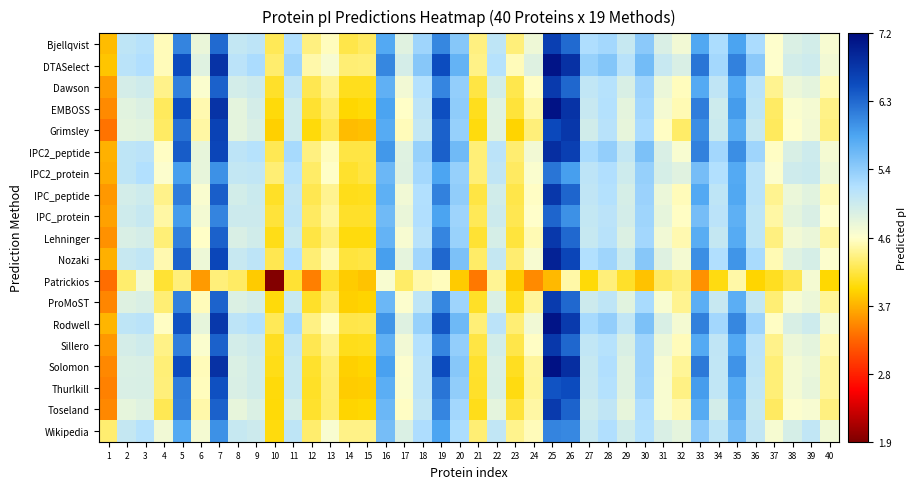

Reading right to left, list all the values displayed in this chart.

Bjellqvist: 40=4.6	39=4.9	38=4.9	37=4.6	36=5.3	35=5.9	34=5.2	33=5.8	32=4.7	31=4.9	30=5.5	29=5.0	28=5.3	27=5.2	26=6.3	25=6.7	24=4.7	23=4.3	22=5.1	21=4.3	20=5.5	19=6.1	18=5.3	17=4.8	16=5.8	15=4.2	14=4.1	13=4.5	12=4.3	11=5.2	10=4.2	9=5.1	8=5.1	7=6.3	6=4.7	5=6.1	4=4.5	3=5.2	2=5.1	1=3.7
DTASelect: 40=4.7	39=5.0	38=4.9	37=4.6	36=5.5	35=6.1	34=5.3	33=6.2	32=4.9	31=5.0	30=5.6	29=5.2	28=5.5	27=5.4	26=6.8	25=7.1	24=4.8	23=4.5	22=5.2	21=4.3	20=5.7	19=6.5	18=5.5	17=4.9	16=6.1	15=4.3	14=4.3	13=4.6	12=4.4	11=5.3	10=4.2	9=5.3	8=5.1	7=6.8	6=4.8	5=6.5	4=4.5	3=5.2	2=5.1	1=3.8
Dawson: 40=4.5	39=4.8	38=4.7	37=4.4	36=5.1	35=5.8	34=5.1	33=5.8	32=4.5	31=4.7	30=5.3	29=4.9	28=5.2	27=5.1	26=6.3	25=6.7	24=4.5	23=4.1	22=4.9	21=4.1	20=5.4	19=6.1	18=5.2	17=4.7	16=5.7	15=4.0	14=4.0	13=4.4	12=4.2	11=5.1	10=4.0	9=5.0	8=4.9	7=6.4	6=4.6	5=6.1	4=4.3	3=5.0	2=4.9	1=3.5
EMBOSS: 40=4.3	39=4.6	38=4.6	37=4.2	36=5.1	35=5.9	34=5.0	33=6.2	32=4.5	31=4.6	30=5.3	29=4.8	28=5.2	27=5.0	26=6.8	25=7.1	24=4.4	23=4.1	22=4.8	21=4.0	20=5.4	19=6.5	18=5.1	17=4.5	16=5.9	15=3.9	14=3.9	13=4.3	12=4.0	11=5.0	10=3.9	9=4.9	8=4.8	7=6.8	6=4.5	5=6.5	4=4.2	3=4.9	2=4.8	1=3.4
Grimsley: 40=4.3	39=4.7	38=4.5	37=4.2	36=5.0	35=5.8	34=5.0	33=6.0	32=4.2	31=4.5	30=5.3	29=4.7	28=5.2	27=5.0	26=6.8	25=6.6	24=4.3	23=3.9	22=4.8	21=3.9	20=5.4	19=6.4	18=5.1	17=4.5	16=5.8	15=3.7	14=3.7	13=4.2	12=3.9	11=5.0	10=3.8	9=4.9	8=4.8	7=6.6	6=4.4	5=6.3	4=4.2	3=4.8	2=4.8	1=3.3
IPC2_peptide: 40=4.6	39=5.0	38=4.9	37=4.5	36=5.3	35=6.0	34=5.3	33=6.1	32=4.6	31=4.9	30=5.6	29=5.1	28=5.4	27=5.3	26=6.7	25=6.8	24=4.7	23=4.3	22=5.1	21=4.3	20=5.6	19=6.4	18=5.4	17=4.8	16=6.0	15=4.1	14=4.1	13=4.5	12=4.3	11=5.3	10=4.2	9=5.2	8=5.1	7=6.6	6=4.7	5=6.4	4=4.5	3=5.1	2=5.1	1=3.7
IPC2_protein: 40=4.7	39=5.0	38=5.0	37=4.6	36=5.1	35=5.8	34=5.2	33=5.6	32=4.8	31=4.9	30=5.4	29=5.0	28=5.2	27=5.1	26=5.9	25=6.2	24=4.6	23=4.2	22=5.1	21=4.3	20=5.4	19=5.9	18=5.3	17=4.8	16=5.7	15=4.1	14=4.0	13=4.5	12=4.2	11=5.2	10=4.3	9=5.1	8=5.1	7=6.0	6=4.7	5=5.9	4=4.6	3=5.2	2=5.1	1=3.6
IPC_peptide: 40=4.5	39=4.8	38=4.7	37=4.4	36=5.1	35=5.8	34=5.1	33=5.8	32=4.5	31=4.7	30=5.4	29=4.9	28=5.2	27=5.1	26=6.4	25=6.8	24=4.5	23=4.1	22=5.0	21=4.1	20=5.4	19=6.1	18=5.2	17=4.7	16=5.8	15=4.0	14=4.0	13=4.4	12=4.2	11=5.1	10=4.0	9=5.0	8=4.9	7=6.4	6=4.6	5=6.2	4=4.3	3=5.0	2=4.9	1=3.5
IPC_protein: 40=4.5	39=4.9	38=4.8	37=4.4	36=5.1	35=5.8	34=5.1	33=5.6	32=4.5	31=4.8	30=5.3	29=4.9	28=5.1	27=5.1	26=6.0	25=6.4	24=4.5	23=4.2	22=5.0	21=4.2	20=5.3	19=5.9	18=5.2	17=4.7	16=5.6	15=4.0	14=4.0	13=4.4	12=4.2	11=5.1	10=4.1	9=5.0	8=5.0	7=6.1	6=4.6	5=5.9	4=4.4	3=5.0	2=5.0	1=3.6
Lehninger: 40=4.4	39=4.7	38=4.7	37=4.3	36=5.1	35=5.8	34=5.1	33=5.8	32=4.5	31=4.7	30=5.3	29=4.9	28=5.2	27=5.0	26=6.3	25=6.7	24=4.5	23=4.1	22=4.9	21=4.1	20=5.4	19=6.1	18=5.2	17=4.6	16=5.7	15=3.9	14=3.9	13=4.3	12=4.1	11=5.0	10=4.0	9=5.0	8=4.9	7=6.4	6=4.5	5=6.1	4=4.3	3=4.9	2=4.9	1=3.5
Nozaki: 40=4.6	39=4.9	38=4.8	37=4.5	36=5.3	35=6.0	34=5.2	33=6.0	32=4.6	31=4.8	30=5.5	29=5.0	28=5.3	27=5.2	26=6.6	25=7.0	24=4.6	23=4.3	22=5.1	21=4.2	20=5.6	19=6.3	18=5.3	17=4.8	16=5.9	15=4.1	14=4.1	13=4.5	12=4.3	11=5.2	10=4.2	9=5.1	8=5.0	7=6.6	6=4.7	5=6.4	4=4.5	3=5.1	2=5.0	1=3.7
Patrickios: 40=3.9	39=4.6	38=4.2	37=4.0	36=3.9	35=4.4	34=3.9	33=3.5	32=4.3	31=4.2	30=3.8	29=4.0	28=4.3	27=3.9	26=4.4	25=3.7	24=3.4	23=3.8	22=4.4	21=3.3	20=3.8	19=4.5	18=4.4	17=4.2	16=4.6	15=3.8	14=3.8	13=4.0	12=3.4	11=4.1	10=1.9	9=3.8	8=4.2	7=4.3	6=3.5	5=4.3	4=4.1	3=4.7	2=4.2	1=3.3
ProMoST: 40=4.4	39=4.7	38=4.6	37=4.3	36=5.1	35=5.8	34=5.0	33=5.8	32=4.4	31=4.6	30=5.3	29=4.8	28=5.1	27=5.0	26=6.3	25=6.7	24=4.4	23=4.0	22=4.9	21=4.0	20=5.3	19=6.1	18=5.1	17=4.6	16=5.7	15=3.9	14=3.8	13=4.3	12=4.0	11=5.0	10=3.9	9=4.9	8=4.9	7=6.4	6=4.5	5=6.1	4=4.3	3=4.9	2=4.8	1=3.4
Rodwell: 40=4.6	39=5.0	38=4.9	37=4.5	36=5.3	35=6.1	34=5.3	33=6.1	32=4.6	31=4.9	30=5.6	29=5.1	28=5.4	27=5.3	26=6.7	25=7.1	24=4.7	23=4.3	22=5.1	21=4.3	20=5.7	19=6.5	18=5.4	17=4.8	16=6.0	15=4.1	14=4.1	13=4.5	12=4.3	11=5.3	10=4.2	9=5.2	8=5.1	7=6.7	6=4.8	5=6.5	4=4.5	3=5.1	2=5.1	1=3.7
Sillero: 40=4.5	39=4.8	38=4.7	37=4.3	36=5.1	35=5.8	34=5.1	33=5.8	32=4.5	31=4.7	30=5.3	29=4.9	28=5.2	27=5.1	26=6.3	25=6.7	24=4.5	23=4.1	22=4.9	21=4.1	20=5.4	19=6.1	18=5.2	17=4.7	16=5.7	15=4.0	14=4.0	13=4.4	12=4.2	11=5.1	10=4.0	9=5.0	8=4.9	7=6.4	6=4.6	5=6.2	4=4.3	3=5.0	2=4.9	1=3.5
Solomon: 40=4.4	39=4.7	38=4.6	37=4.3	36=5.1	35=6.0	34=5.1	33=6.2	32=4.4	31=4.6	30=5.3	29=4.8	28=5.2	27=5.0	26=6.8	25=7.1	24=4.4	23=4.0	22=4.9	21=4.0	20=5.5	19=6.5	18=5.1	17=4.6	16=5.9	15=3.9	14=3.8	13=4.3	12=4.0	11=5.0	10=4.0	9=5.0	8=4.9	7=6.8	6=4.5	5=6.5	4=4.3	3=4.9	2=4.9	1=3.4
Thurlkill: 40=4.4	39=4.7	38=4.6	37=4.3	36=5.1	35=5.8	34=5.1	33=5.9	32=4.3	31=4.6	30=5.3	29=4.8	28=5.2	27=5.0	26=6.5	25=6.5	24=4.4	23=3.9	22=4.9	21=4.0	20=5.4	19=6.2	18=5.1	17=4.6	16=5.8	15=3.8	14=3.8	13=4.3	12=4.0	11=5.0	10=3.9	9=5.0	8=4.9	7=6.5	6=4.5	5=6.2	4=4.3	3=4.9	2=4.9	1=3.4
Toseland: 40=4.3	39=4.6	38=4.6	37=4.2	36=5.0	35=5.7	34=4.9	33=5.8	32=4.5	31=4.6	30=5.2	29=4.7	28=5.1	27=5.0	26=6.4	25=6.7	24=4.4	23=4.1	22=4.8	21=4.0	20=5.3	19=6.1	18=5.1	17=4.5	16=5.7	15=3.9	14=3.9	13=4.2	12=4.0	11=4.9	10=3.9	9=4.9	8=4.7	7=6.4	6=4.4	5=6.1	4=4.2	3=4.8	2=4.8	1=3.4
Wikipedia: 40=4.7	39=5.1	38=4.9	37=4.6	36=5.1	35=5.6	34=5.1	33=5.5	32=4.8	31=4.9	30=5.2	29=4.9	28=5.2	27=5.0	26=6.1	25=6.1	24=4.5	23=4.4	22=5.1	21=4.3	20=5.3	19=5.9	18=5.2	17=4.9	16=5.6	15=4.3	14=4.3	13=4.6	12=4.2	11=5.1	10=3.9	9=5.0	8=5.0	7=6.0	6=4.6	5=5.8	4=4.7	3=5.2	2=5.1	1=4.3